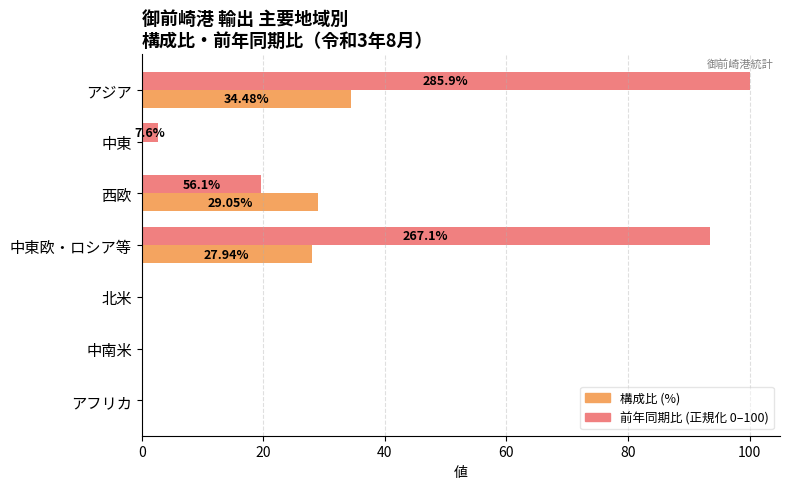

Reading left to right, transcribe all the data shown in this chart.

構成比 (%): 34.5	0.2	29.0	27.9	0.0	0.0	0.0
前年同期比 (正規化): 100.0	2.7	19.6	93.4	0.0	0.0	0.0